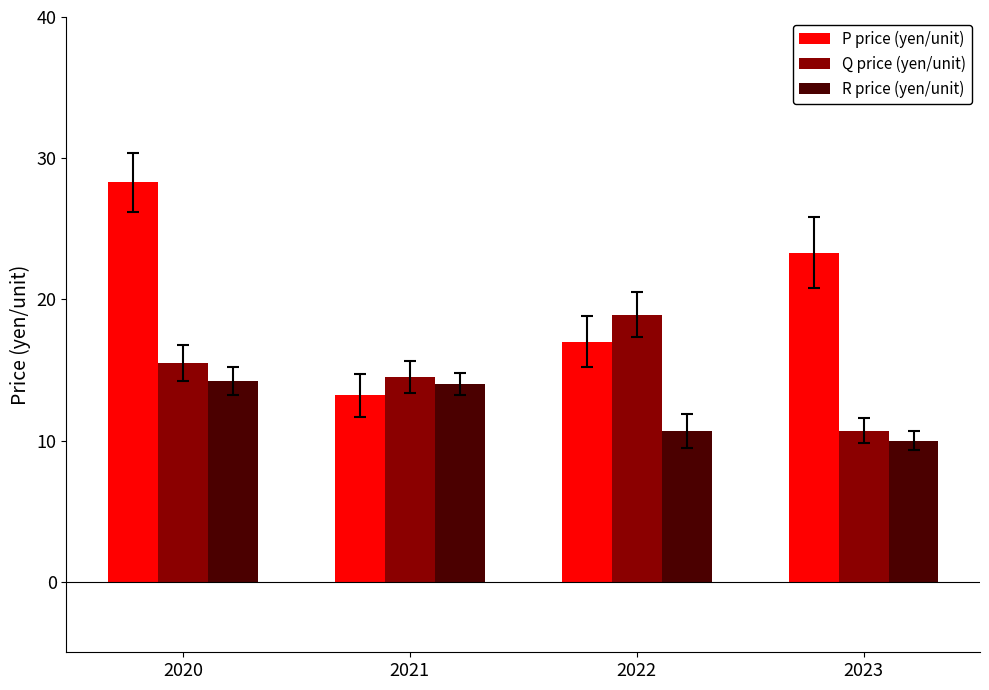

Which series has the widest spread of values?

P price (yen/unit)